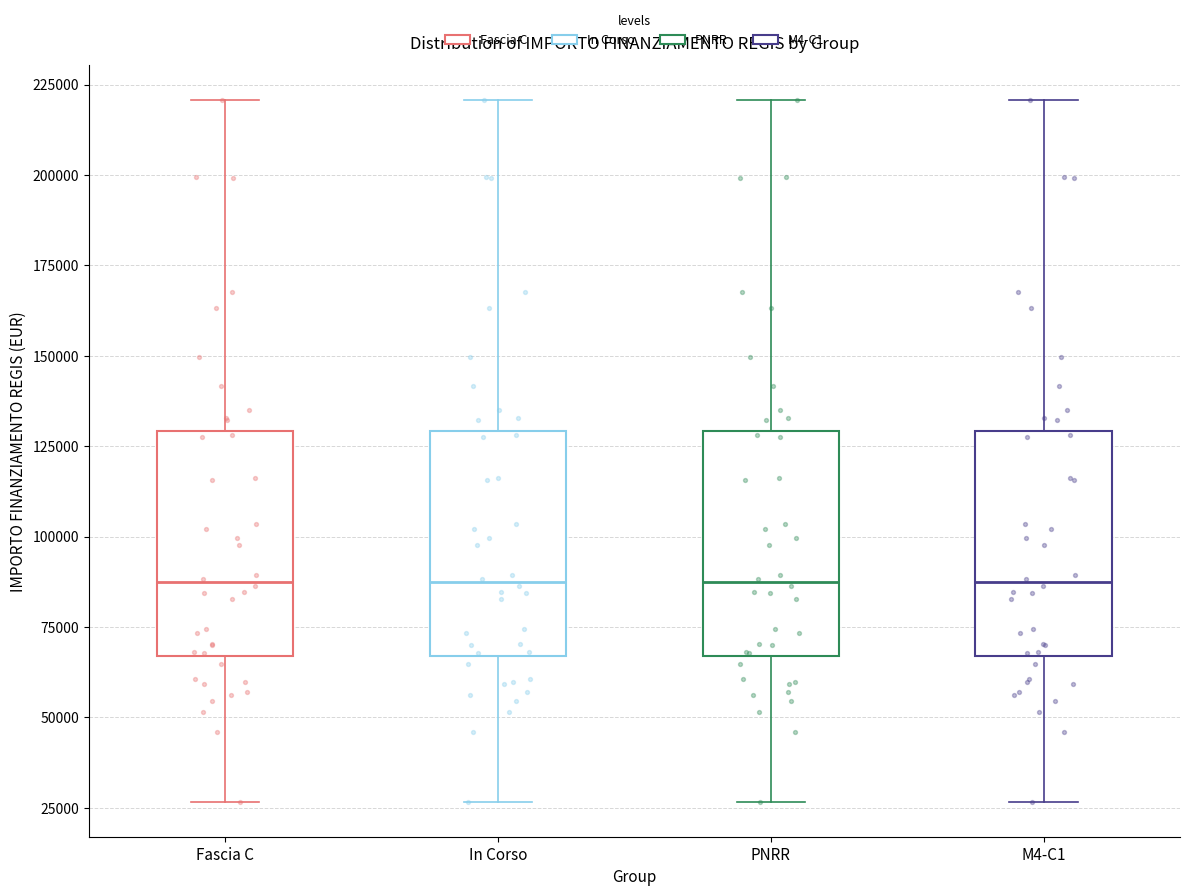

Reading left to right, transcribe this box plot: for each box, give where its median line is, the range the box spans, and where its two whiskers end, as read against the y-axis. The values are not printed on the chart, so give them approximately, as read against the axis.

Fascia C: median 85000, box 65000 to 130000, whiskers 25000 to 220000
In Corso: median 85000, box 65000 to 130000, whiskers 25000 to 220000
PNRR: median 85000, box 65000 to 130000, whiskers 25000 to 220000
M4-C1: median 85000, box 65000 to 130000, whiskers 25000 to 220000